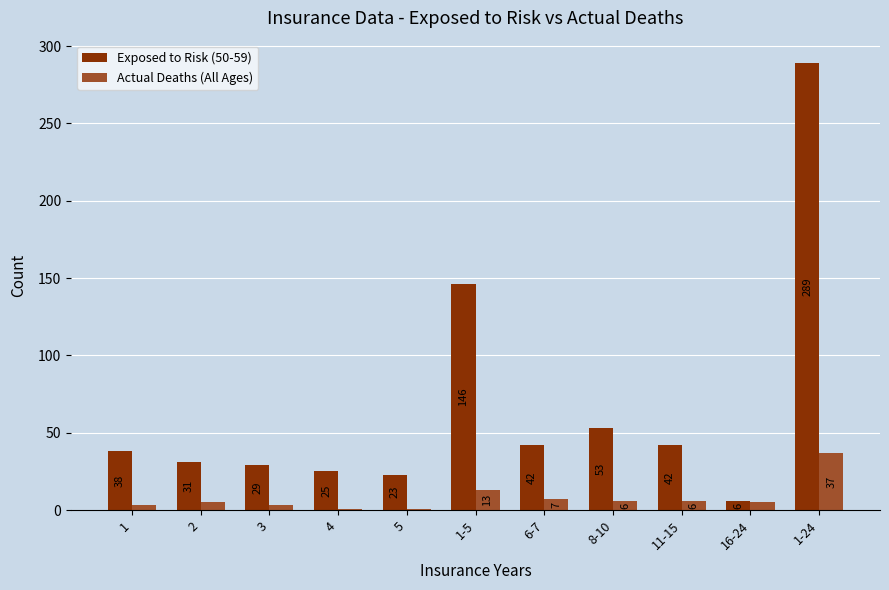

What is the total value across all series at 4?

26